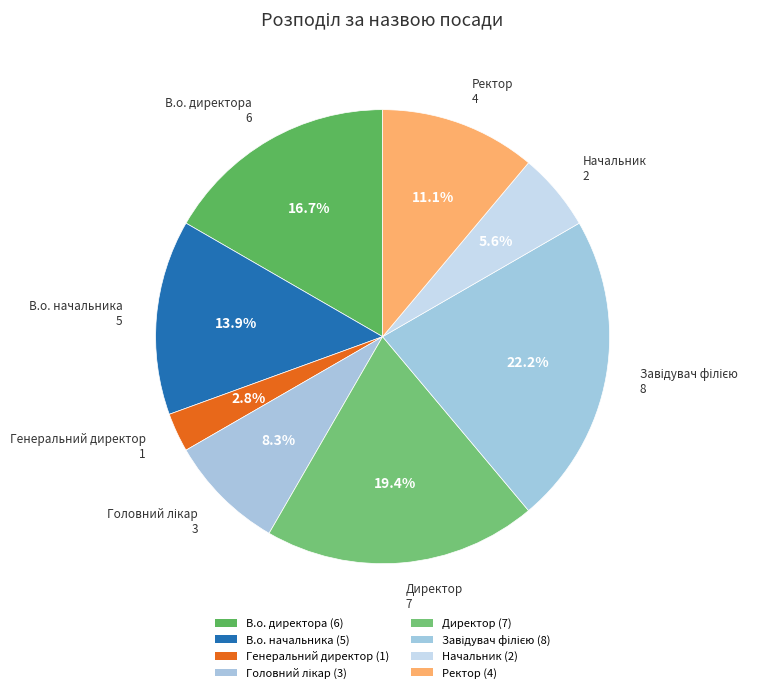

True or false: Начальник accounts for 6% of the total.

True